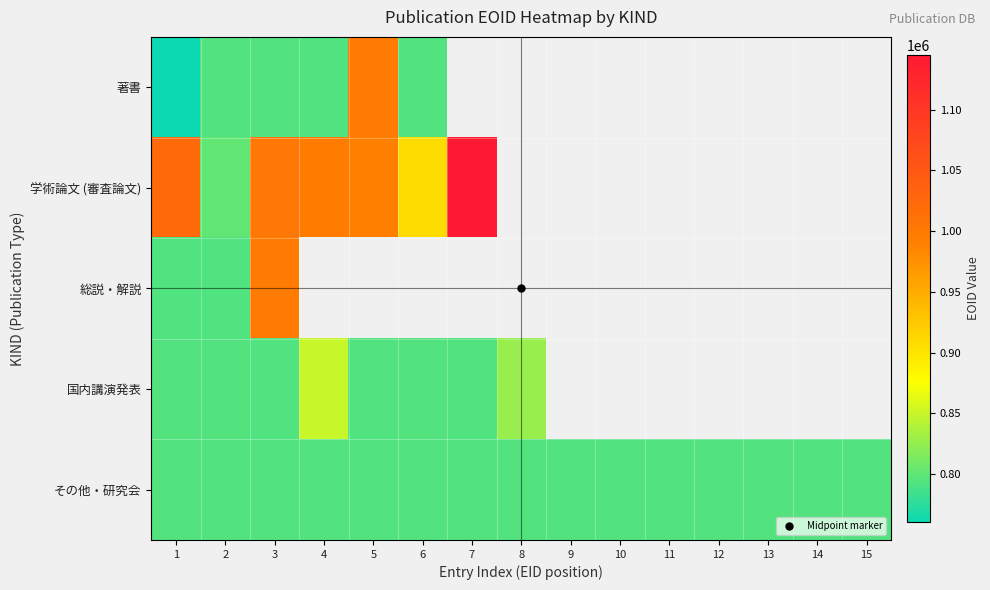

Which category has the lowest value across all series?

1